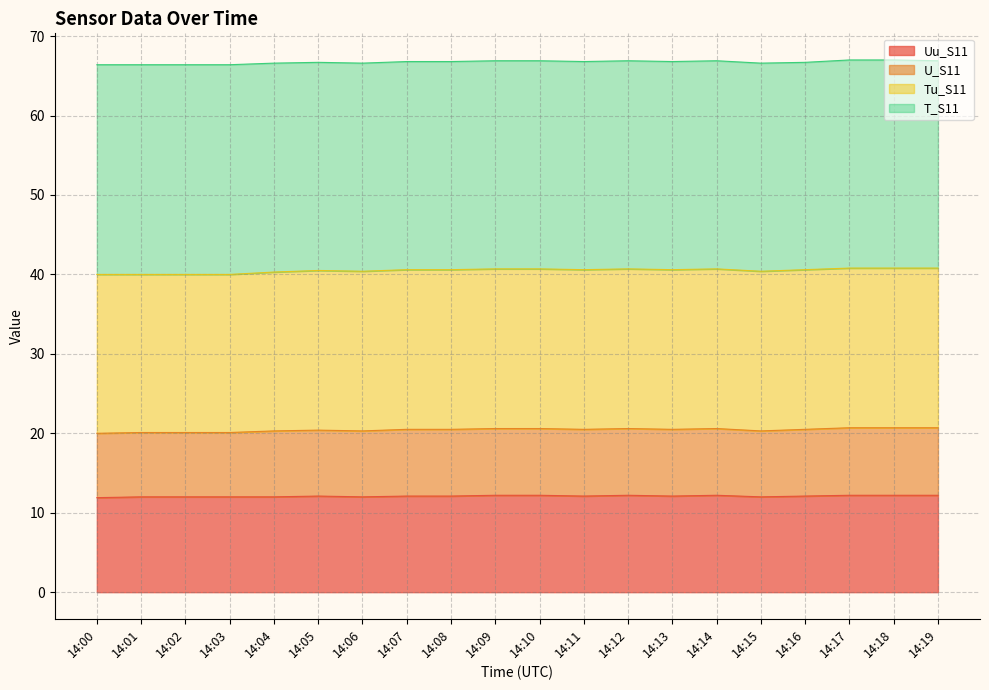

What is the total value across all series at 14:17?

67.0